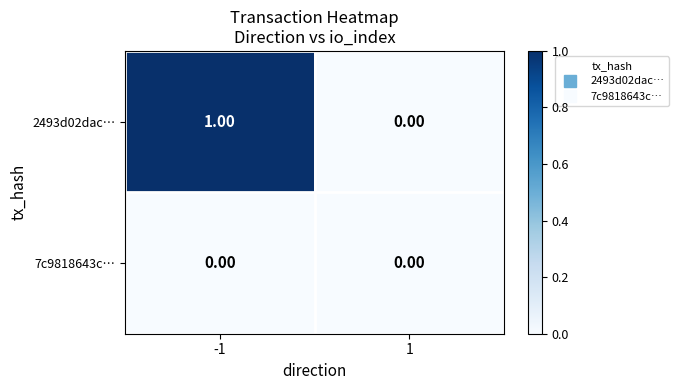

Which series has the widest spread of values?

2493d02dac…